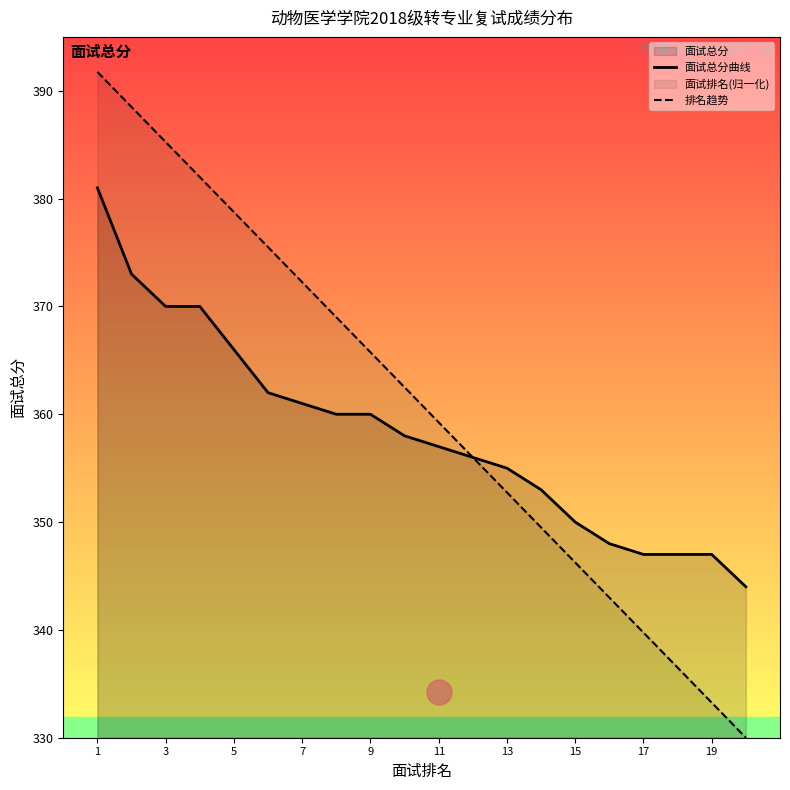

True or false: 排名趋势 and 面试总分曲线 cross at least once.

False